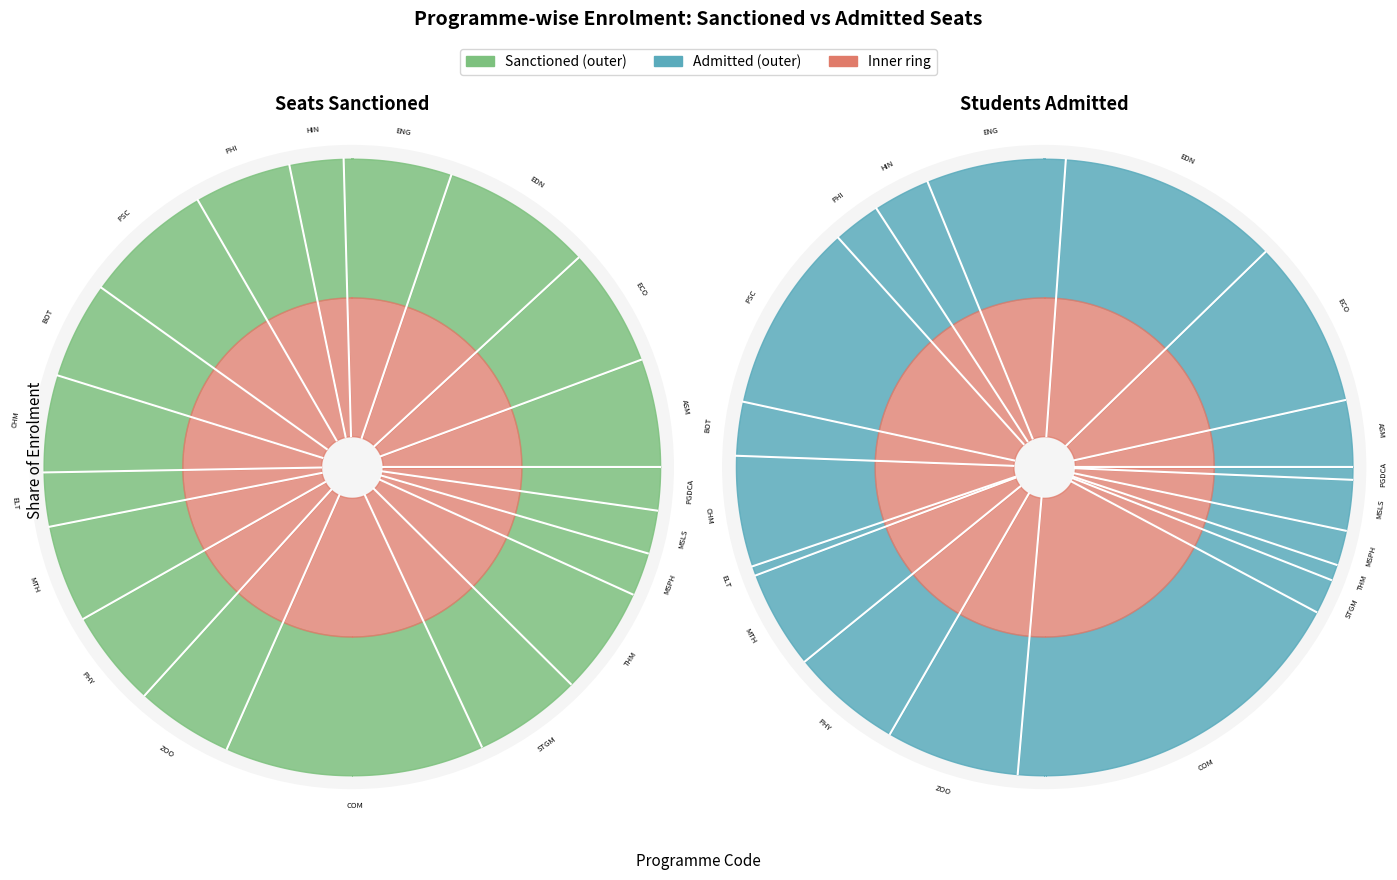

To the nearest percent, what is the difference between the 13 and 9 slice percentages?

11%